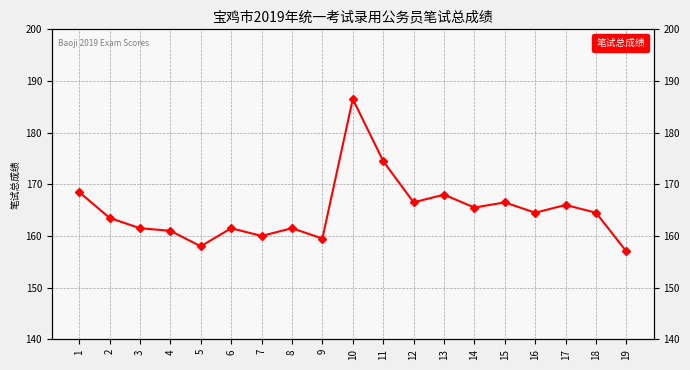

Which has a higher value, 9 or 13?

13